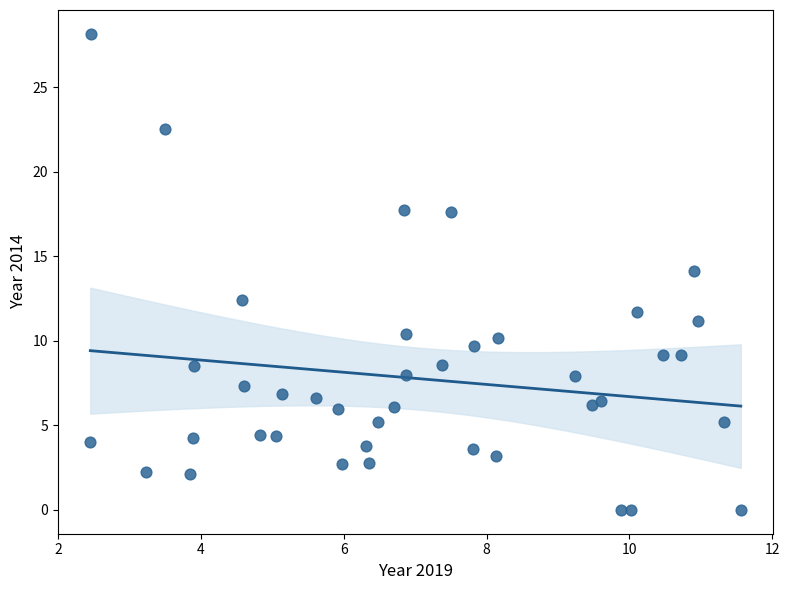

What is the range of Y values (max minus min)?

28.2